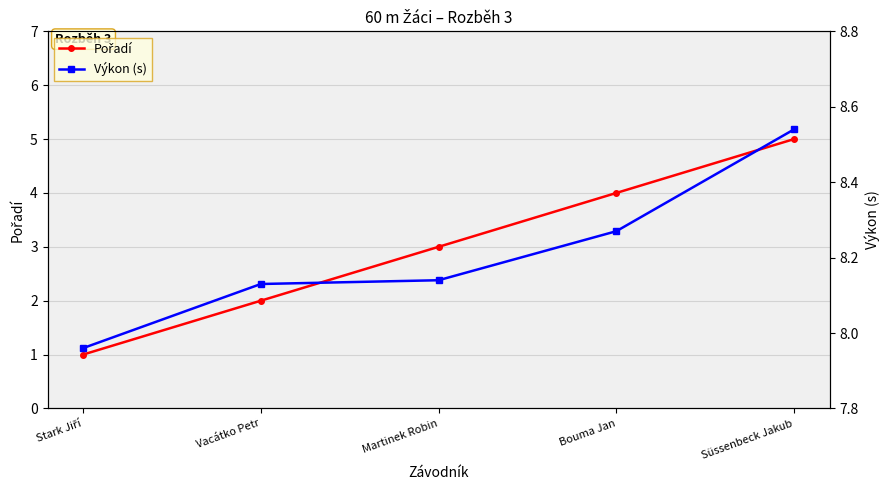

True or false: Pořadí has more than 0 interior local peaks.

False